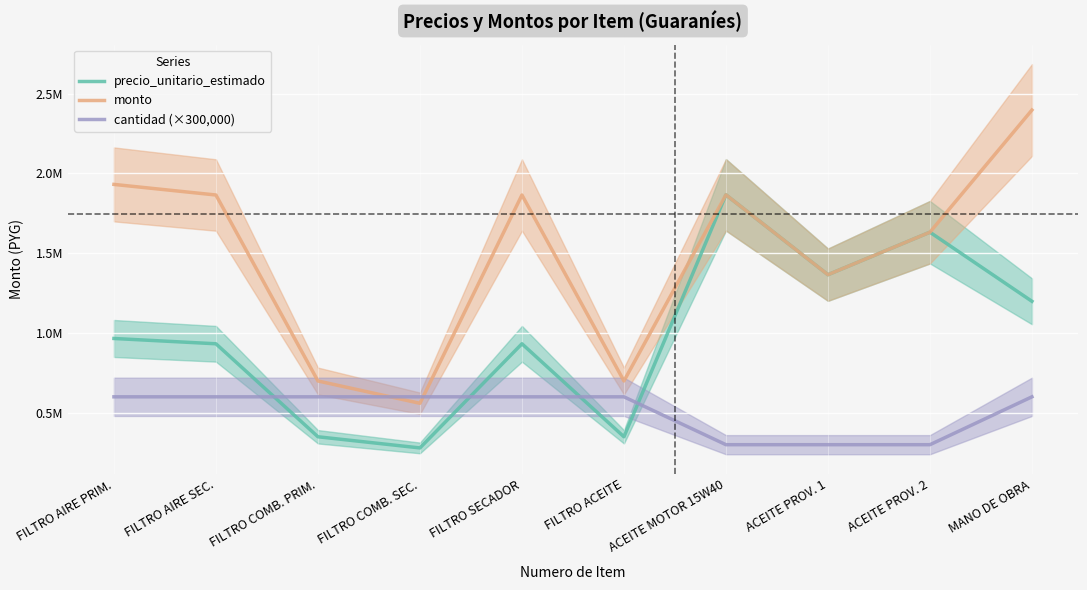

What value does the monto series have at FILTRO COMB. SEC., to the nearest 10?

559400